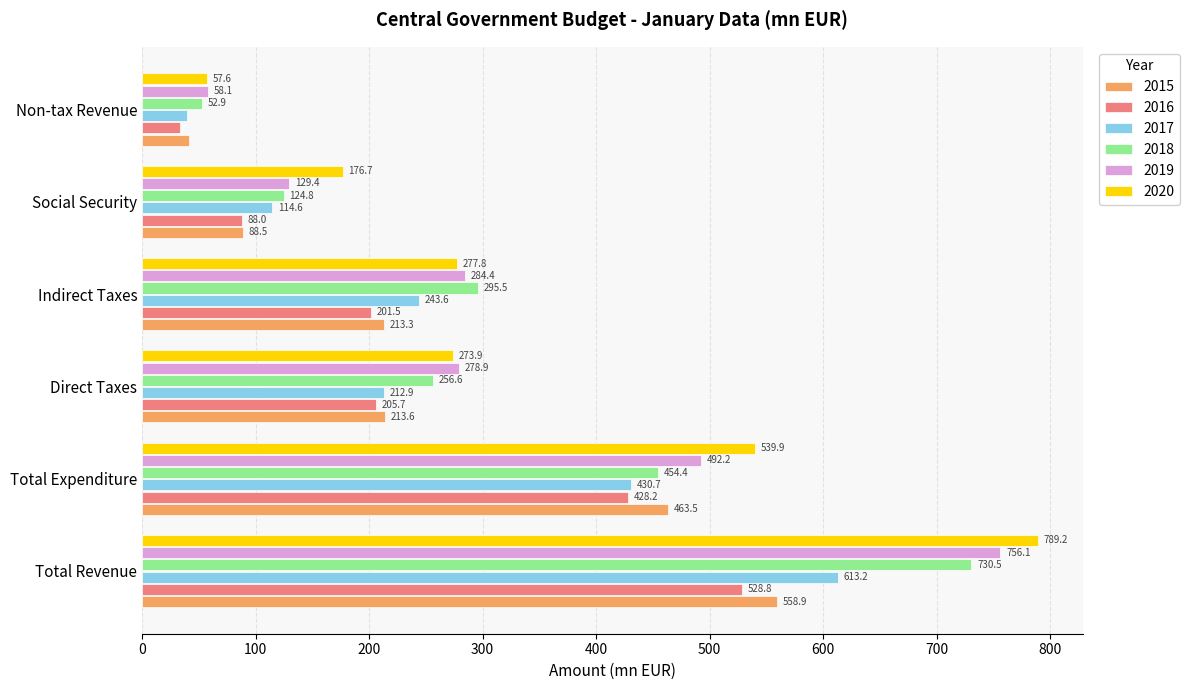

At which category is the sum across all series the highest?

Total Revenue